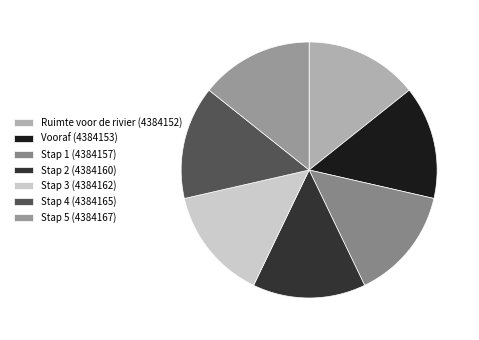

How many slices are in this pie chart?

7